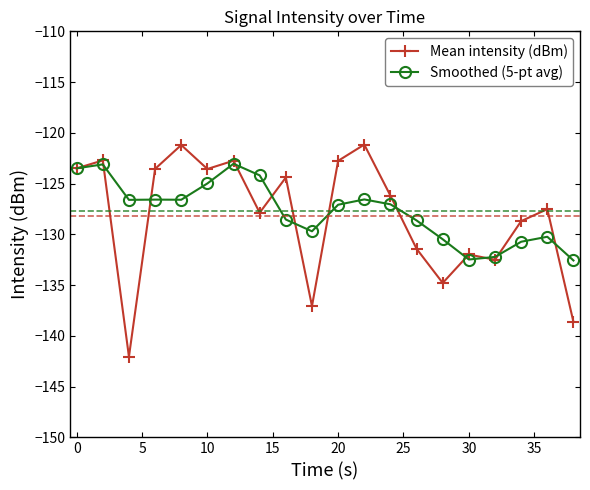

What is the highest value of the Mean intensity (dBm) series?

-121.2